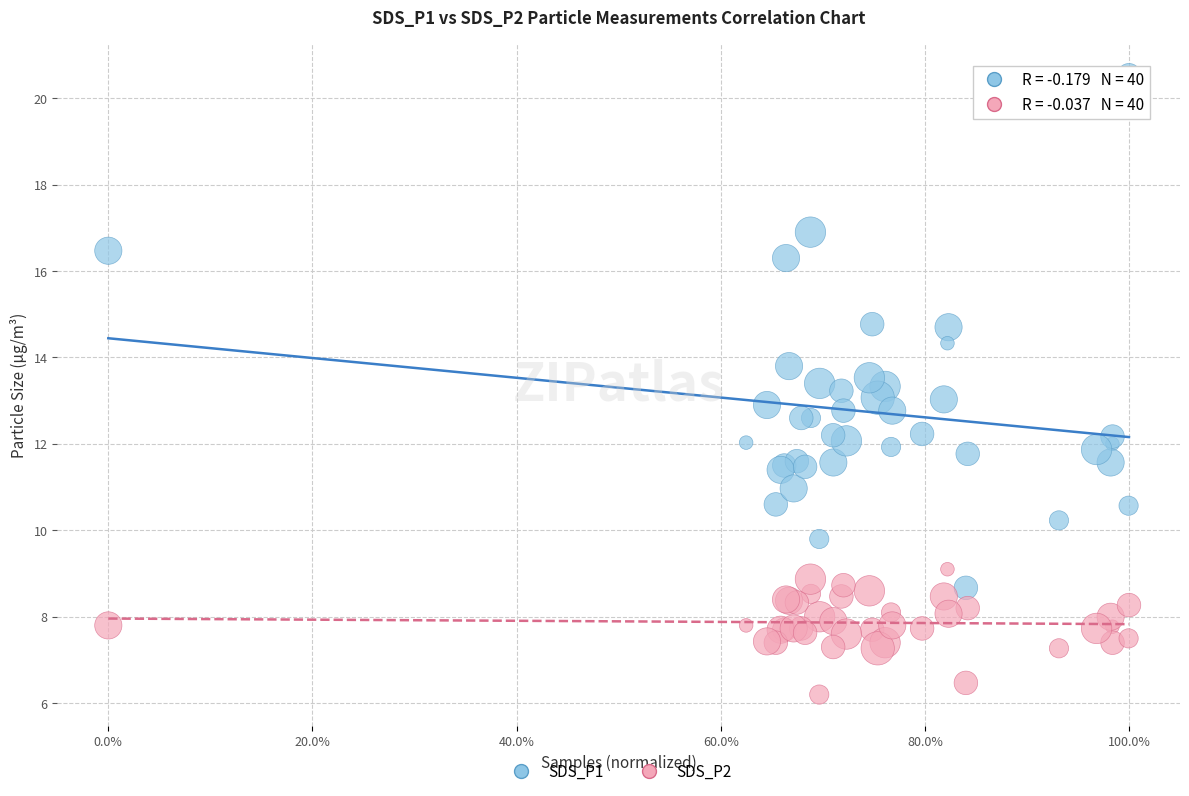

Which series has the largest Y range (max minus min)?

SDS_P1